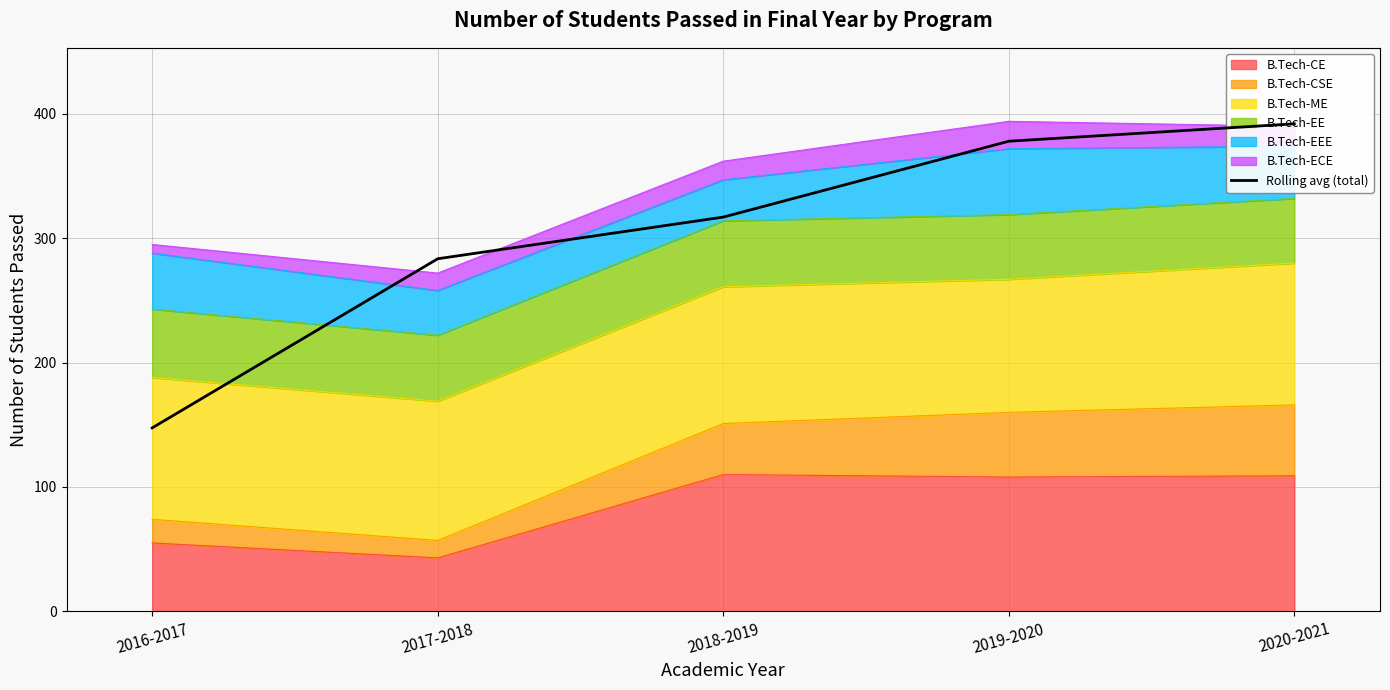

What is the value of the 4th point from the left?

378.0